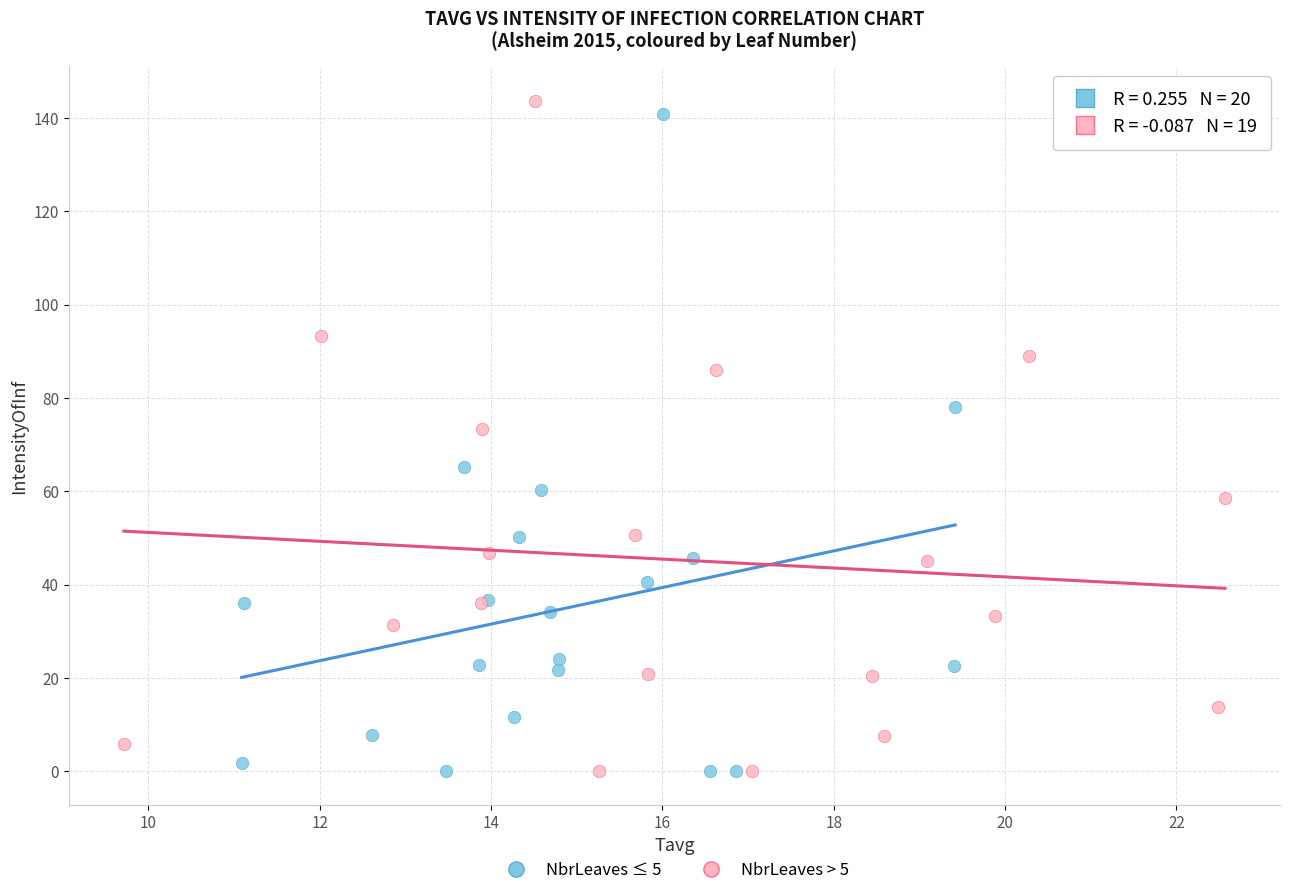

What are all the series names shown in the legend?

NbrLeaves ≤ 5, NbrLeaves > 5